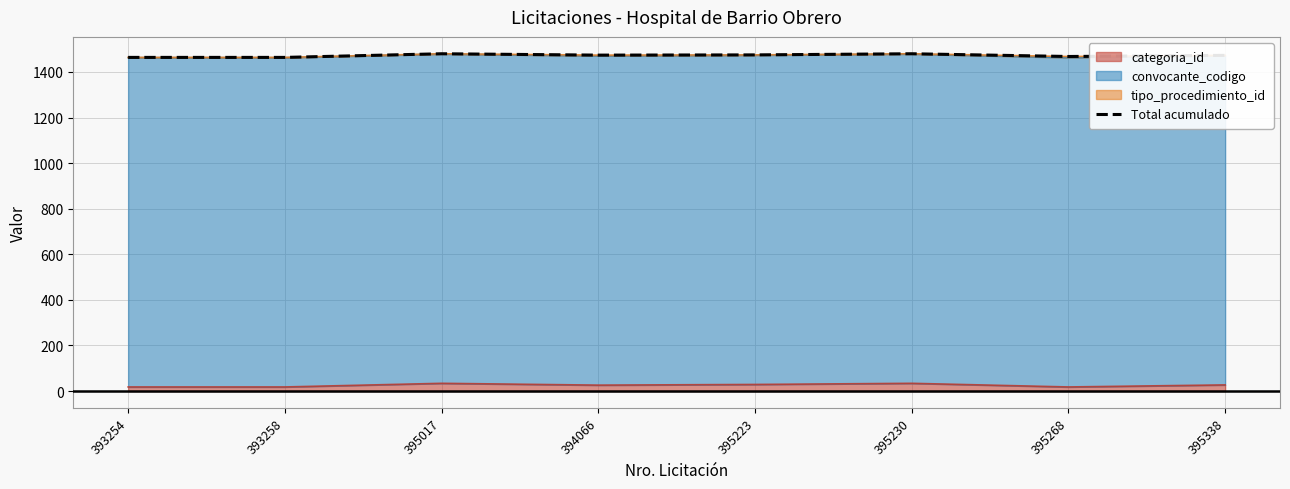

List the labels in order of value, largest first.

395017, 395230, 395223, 394066, 395338, 395268, 393254, 393258